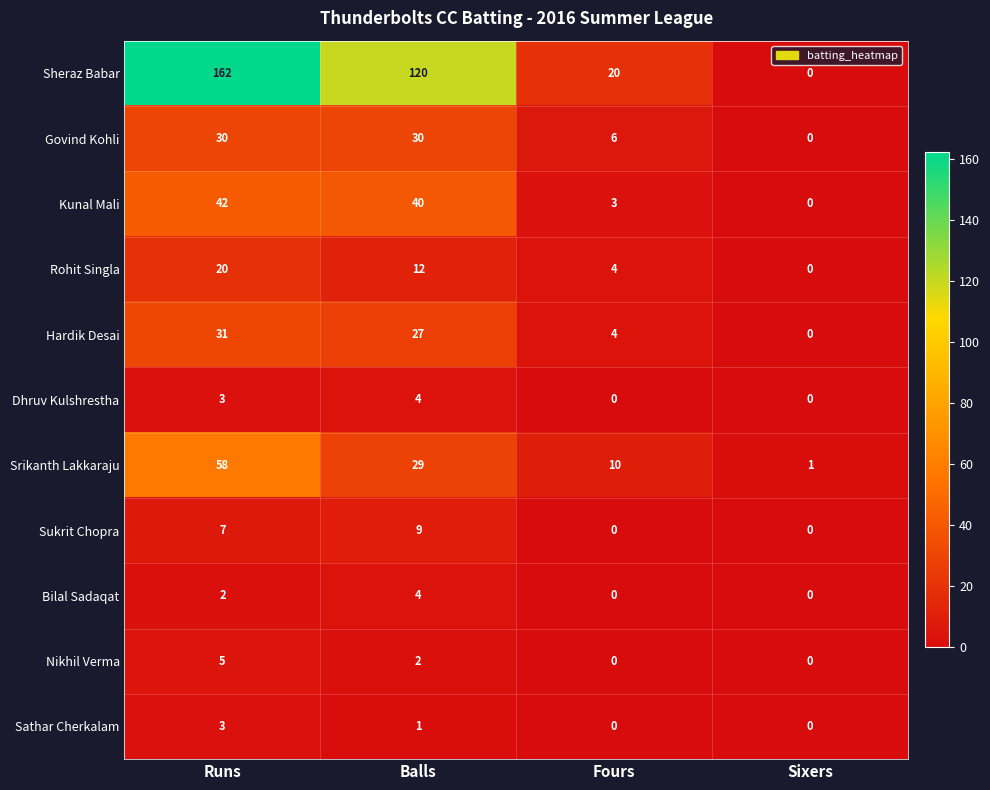

What is the sum of the Kunal Mali values at Fours and Runs?

45